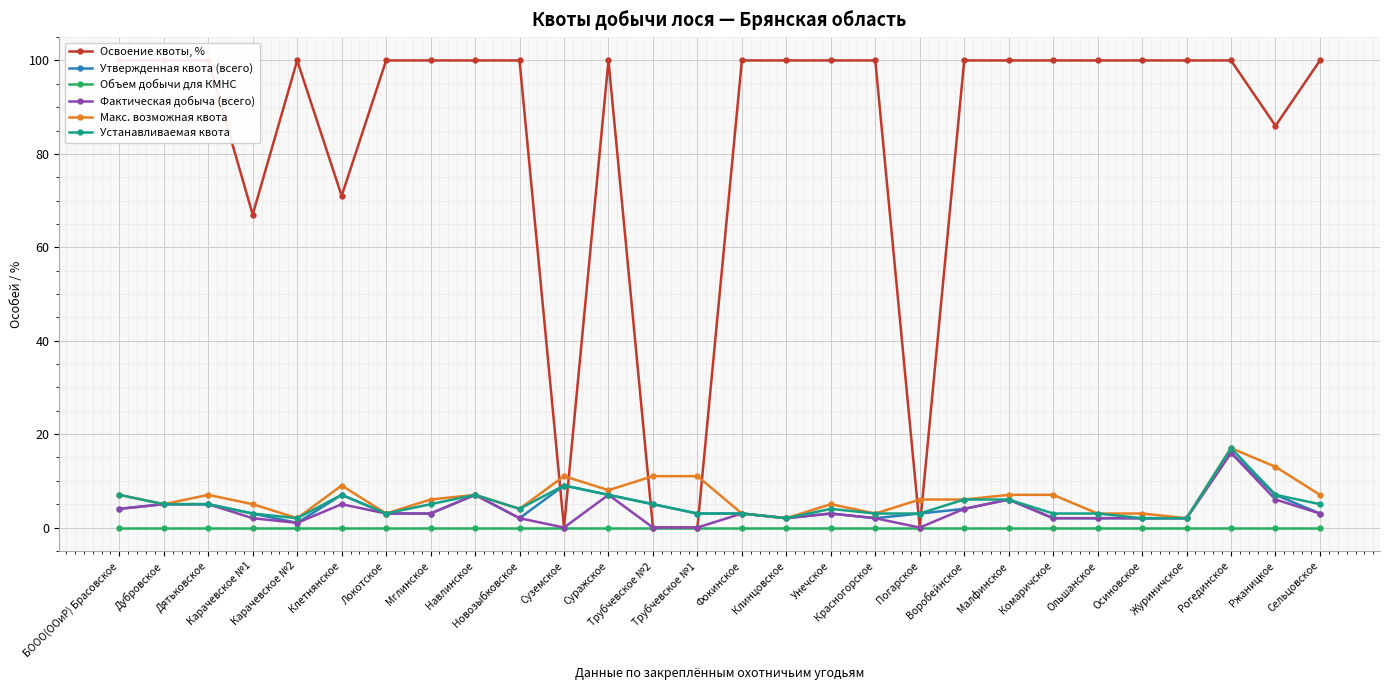

How many series are shown in this chart?

6